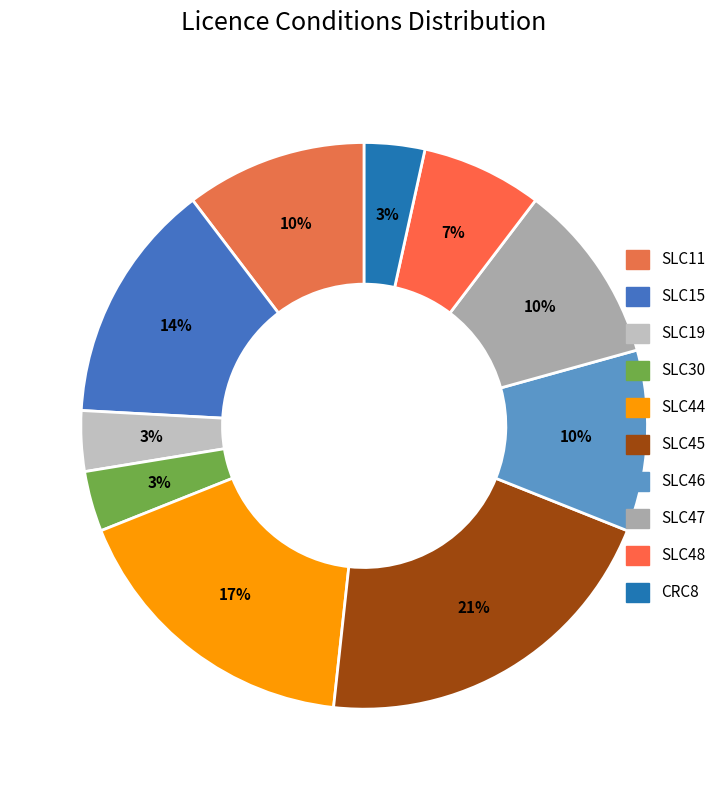

To the nearest percent, what is the difference between the SLC48 and SLC47 slice percentages?

3%